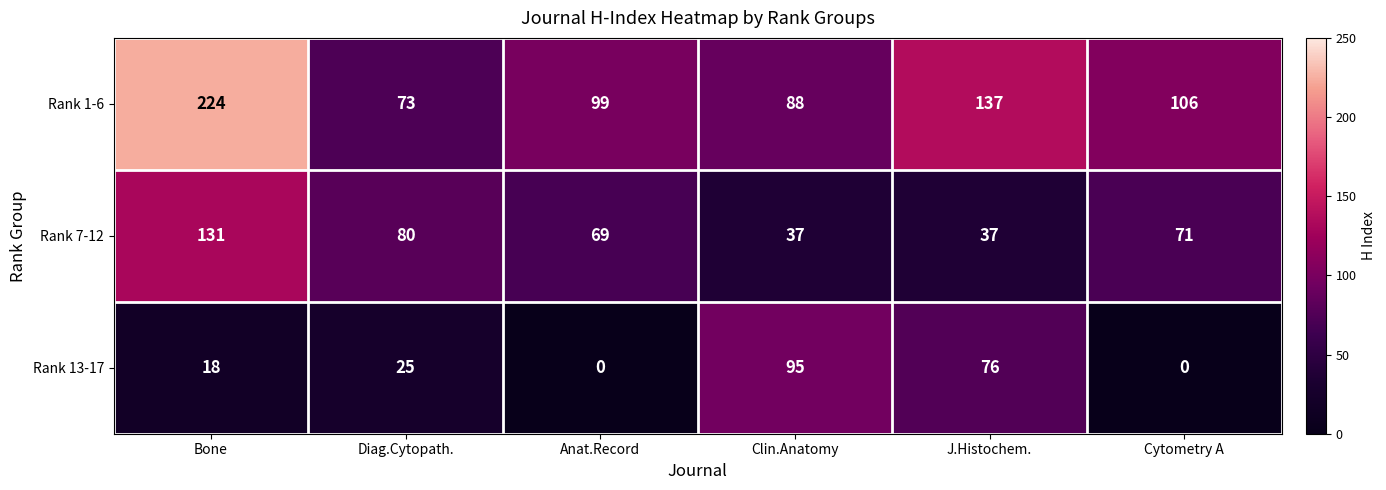

Reading left to right, transcribe all the data shown in this chart.

Rank 1-6: Bone=224	Diag.Cytopath.=73	Anat.Record=99	Clin.Anatomy=88	J.Histochem.=137	Cytometry A=106
Rank 7-12: Bone=131	Diag.Cytopath.=80	Anat.Record=69	Clin.Anatomy=37	J.Histochem.=37	Cytometry A=71
Rank 13-17: Bone=18	Diag.Cytopath.=25	Anat.Record=0	Clin.Anatomy=95	J.Histochem.=76	Cytometry A=0